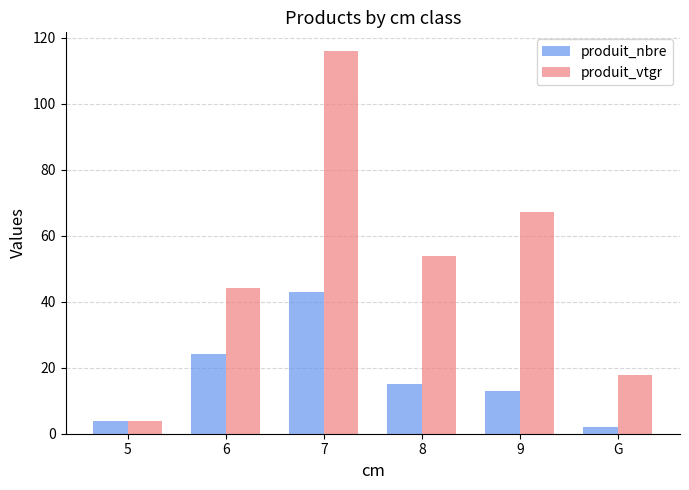

What is the sum of the produit_nbre values at 9 and 7?

56.0